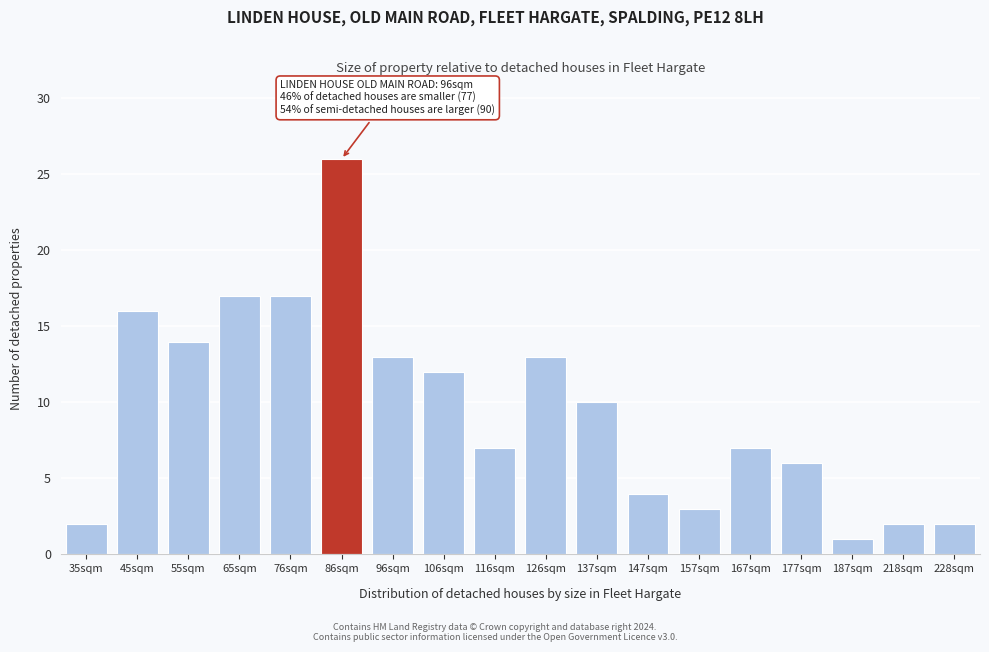

Reading left to right, transcribe all the data shown in this chart.

2	16	14	17	17	26	13	12	7	13	10	4	3	7	6	1	2	2